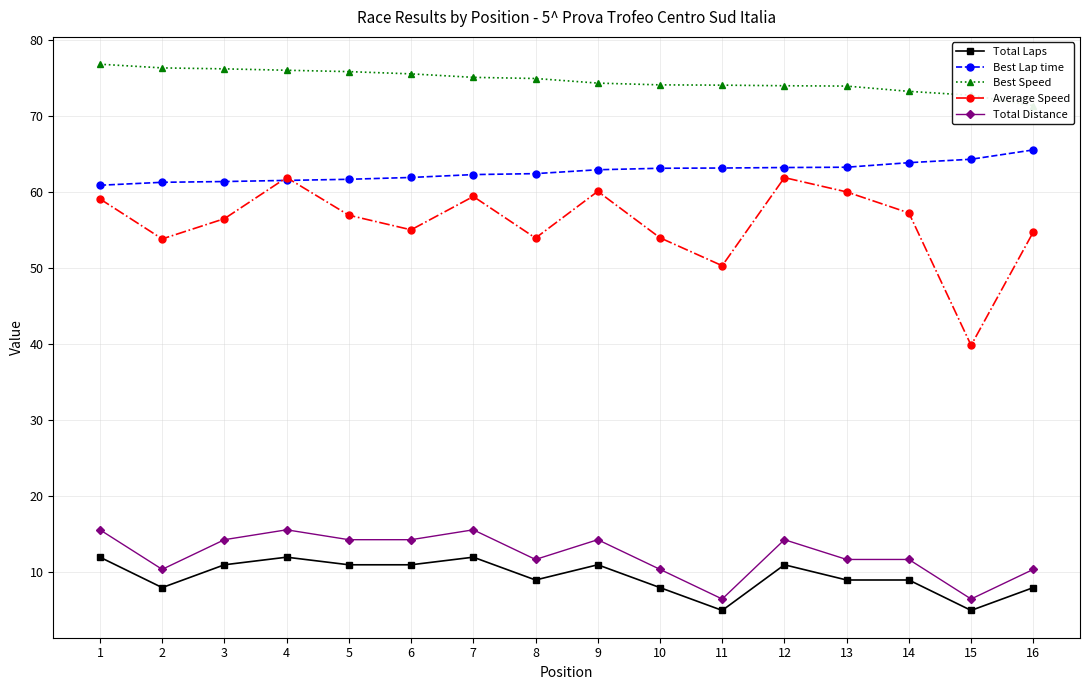

How many categories are shown in the chart?

16